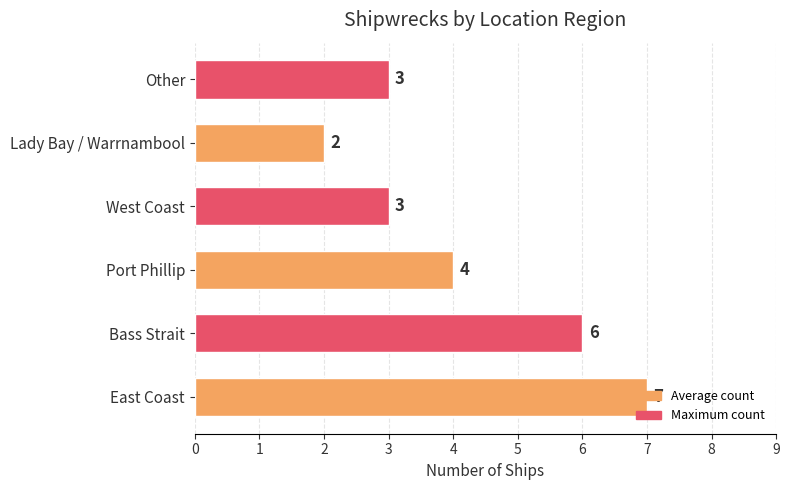

What is the minimum value shown in the chart?

2